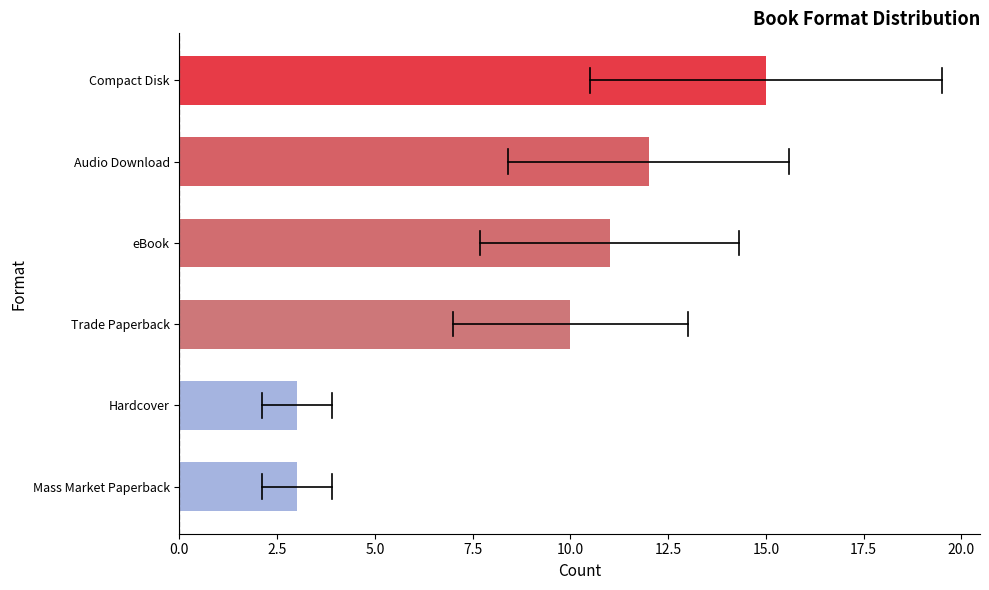

What is the sum of the values at Trade Paperback and Audio Download?

22